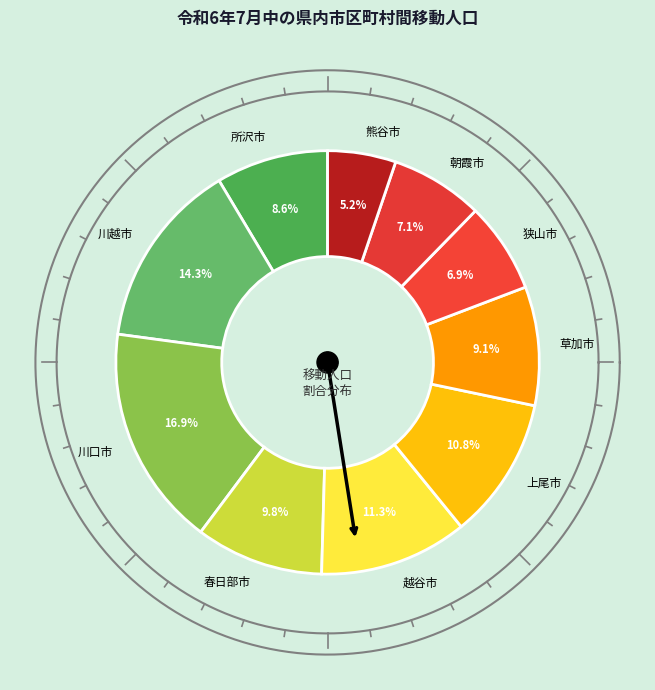

What is the largest slice in the pie chart?

川口市